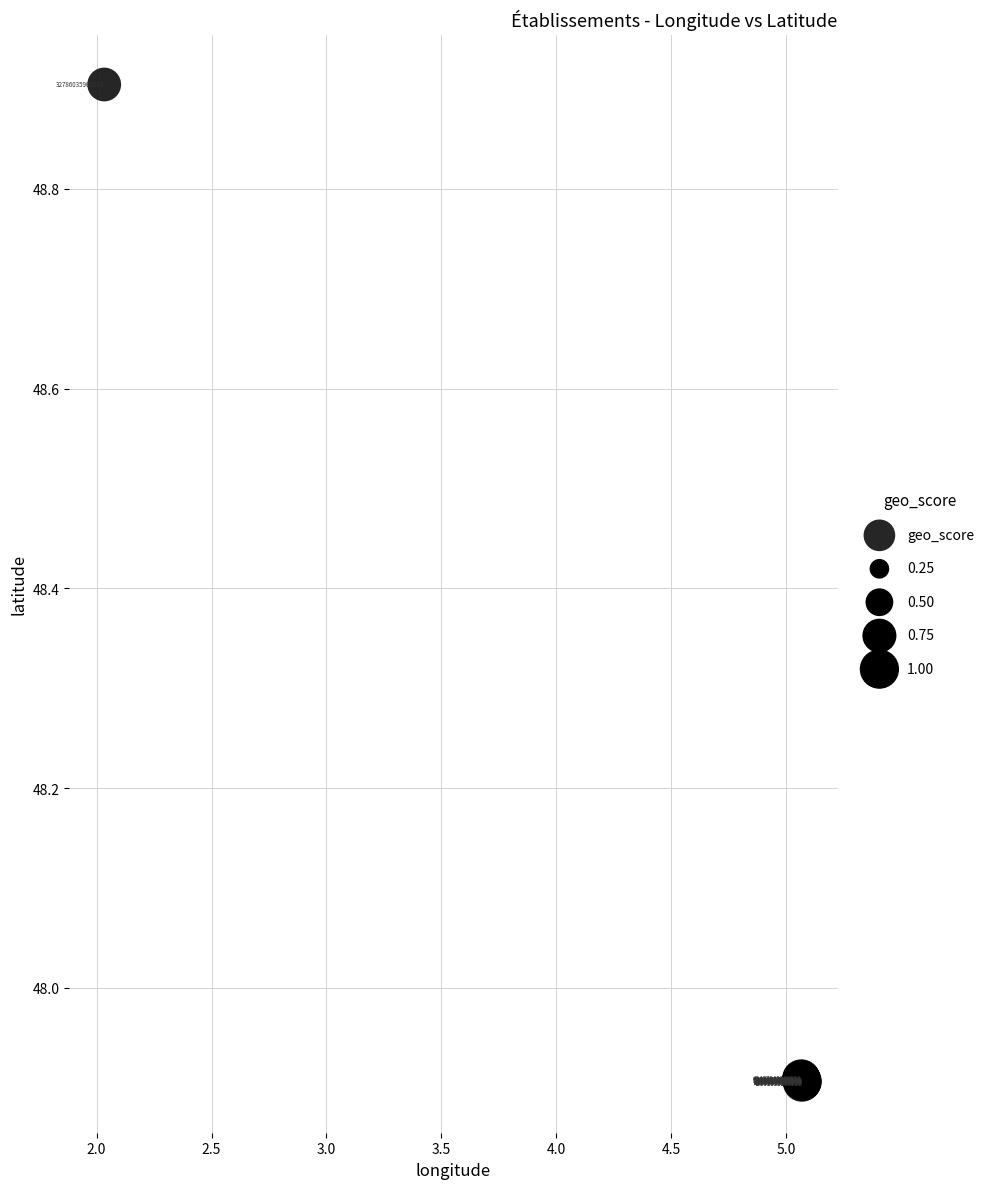

What Y value in the scatter plot is closest to 48?

47.9